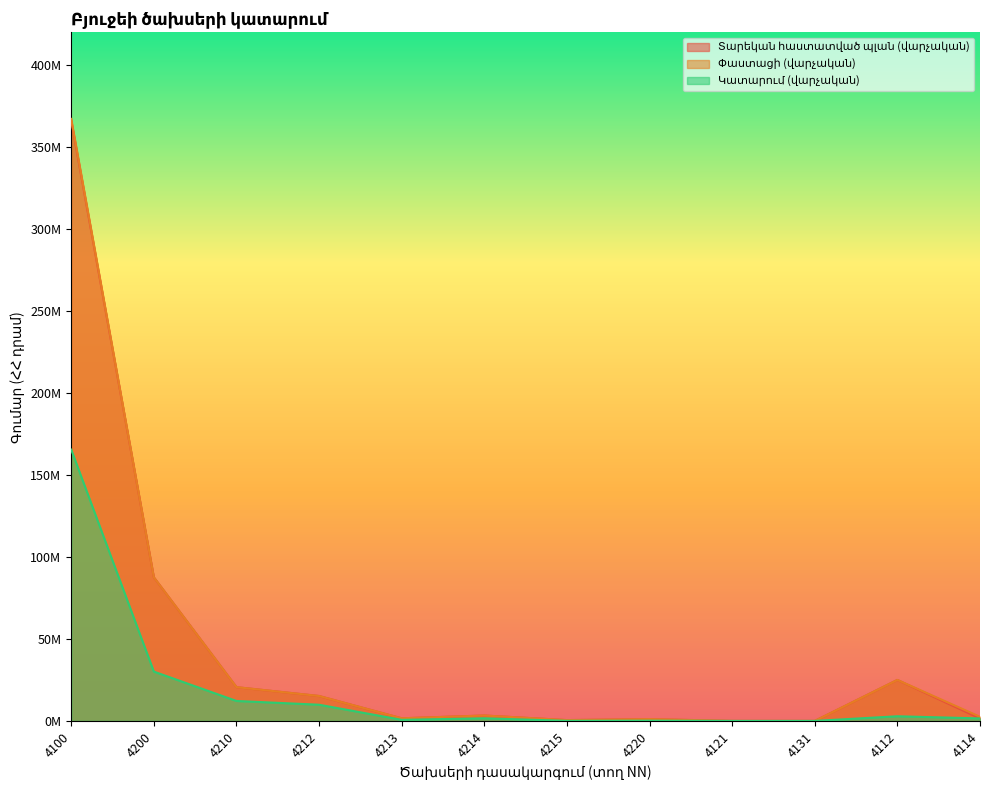

Between 4200 and 4112, which series saw the biggest shift?

Տարեկան հաստատված պլան (վարչական)